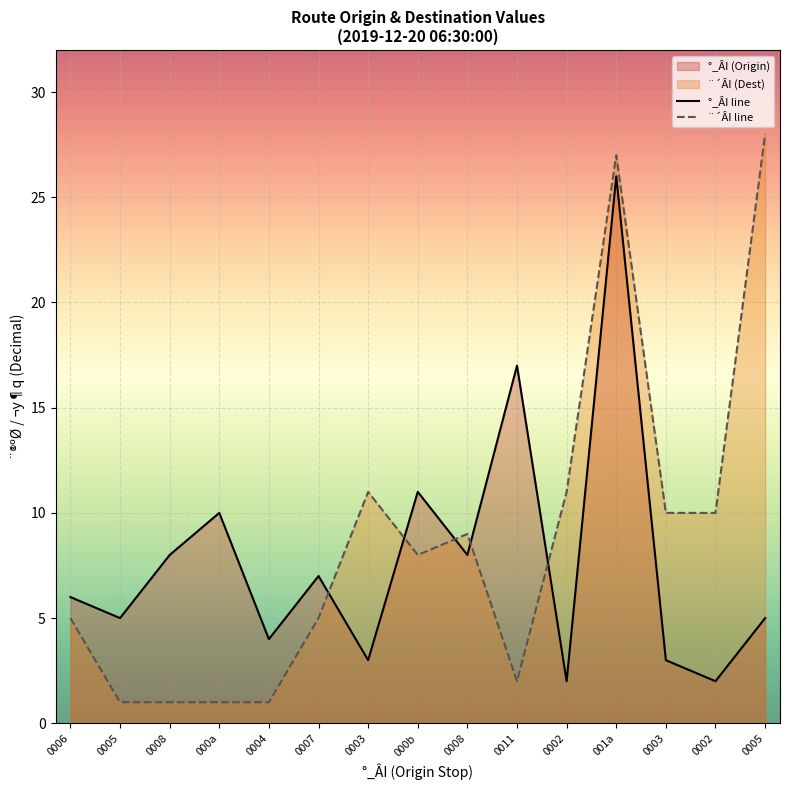

At which label does °_ÂI line reach its peak?

001a